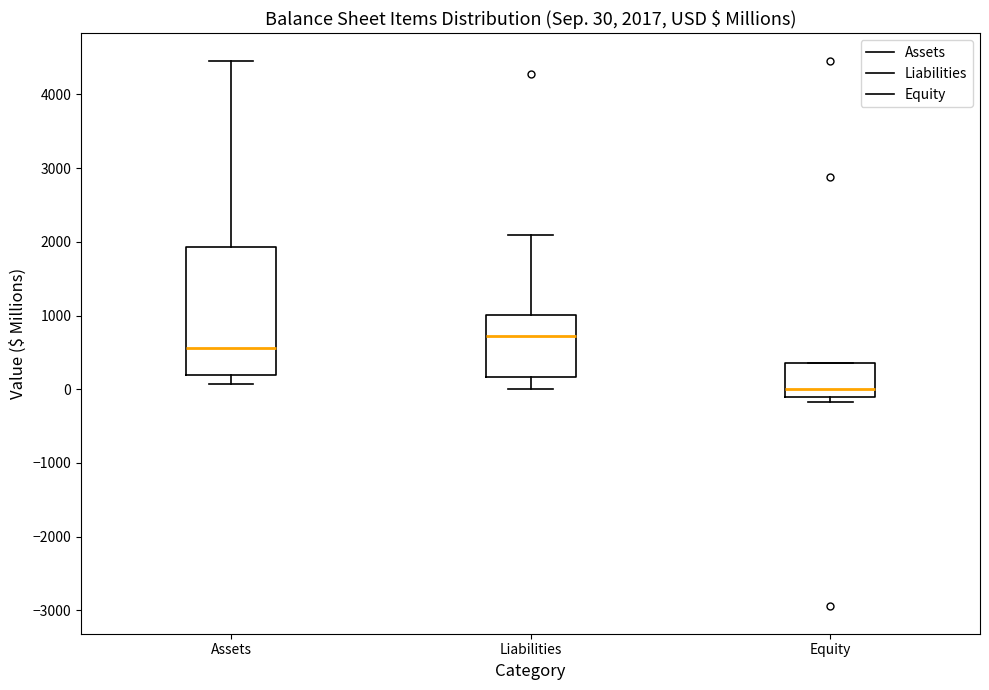

Comparing the boxes themselves (not the whiskers), which one is the tallest?

Assets